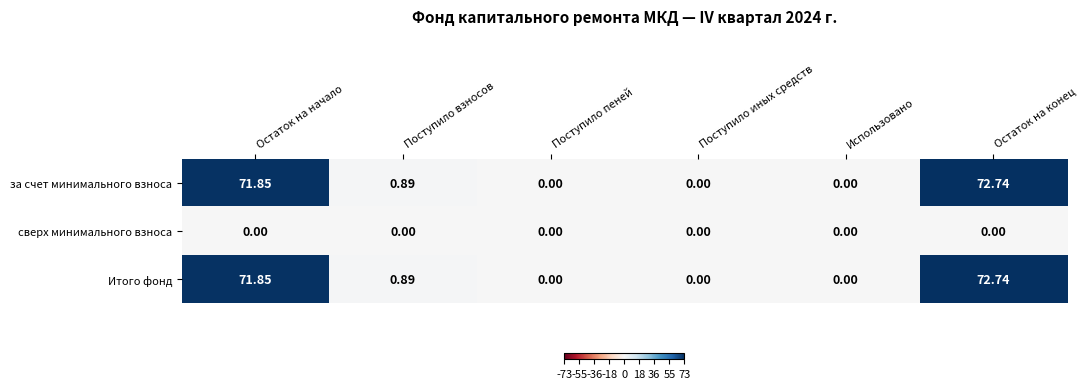

At which category does the chart reach its peak across all series?

Остаток на конец